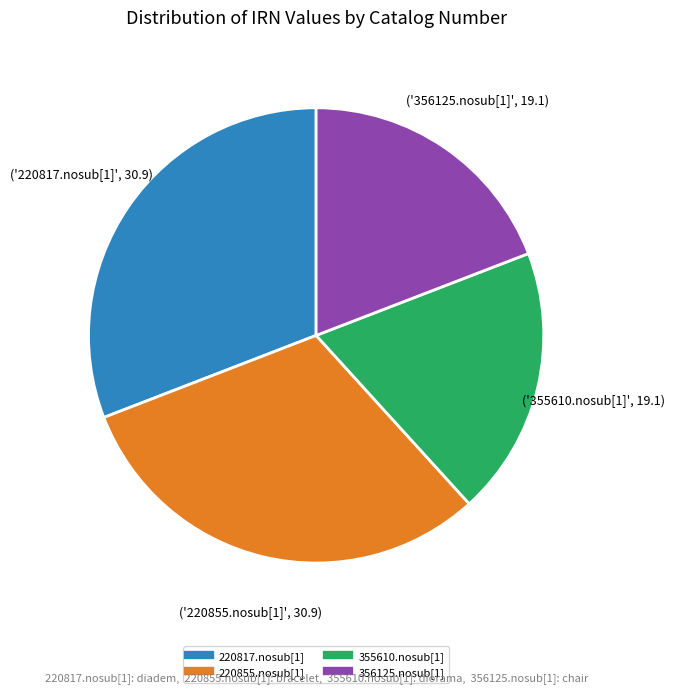

Do 220855.nosub[1] and 220817.nosub[1] together represent more than half of the pie?

Yes